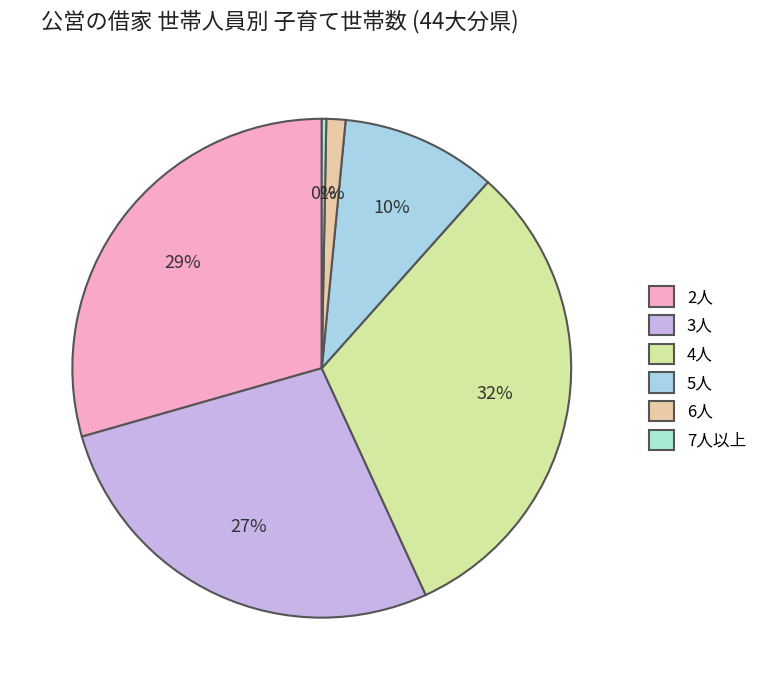

To the nearest percent, what is the difference between the 6人 and 2人 slice percentages?

28%